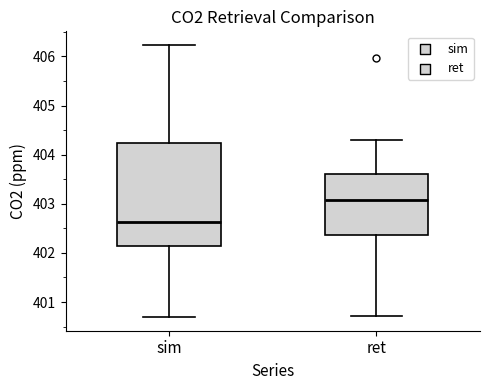

Where does the median line of the box for ret sit on the y-axis? The values are not printed on the chart, so give them approximately, as read against the axis.

403.1